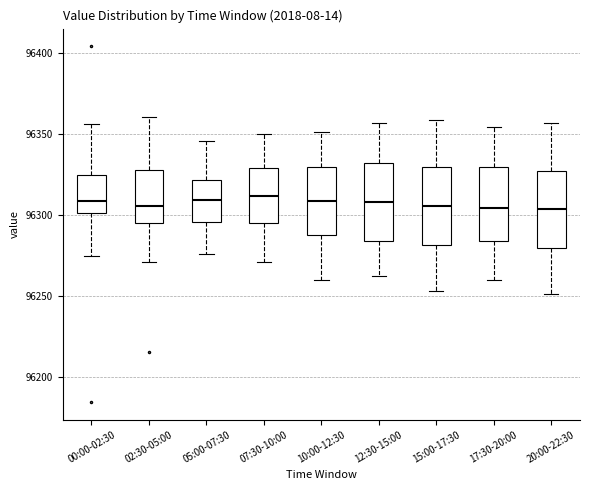

Reading left to right, transcribe this box plot: for each box, give where its median line is, the range the box spans, and where its two whiskers end, as read against the y-axis. The values are not printed on the chart, so give them approximately, as read against the axis.

00:00-02:30: median 96310, box 96300 to 96325, whiskers 96275 to 96355
02:30-05:00: median 96305, box 96295 to 96325, whiskers 96270 to 96360
05:00-07:30: median 96310, box 96295 to 96320, whiskers 96275 to 96345
07:30-10:00: median 96310, box 96295 to 96330, whiskers 96270 to 96350
10:00-12:30: median 96310, box 96285 to 96330, whiskers 96260 to 96350
12:30-15:00: median 96310, box 96285 to 96330, whiskers 96260 to 96355
15:00-17:30: median 96305, box 96280 to 96330, whiskers 96255 to 96360
17:30-20:00: median 96305, box 96285 to 96330, whiskers 96260 to 96355
20:00-22:30: median 96305, box 96280 to 96325, whiskers 96250 to 96355